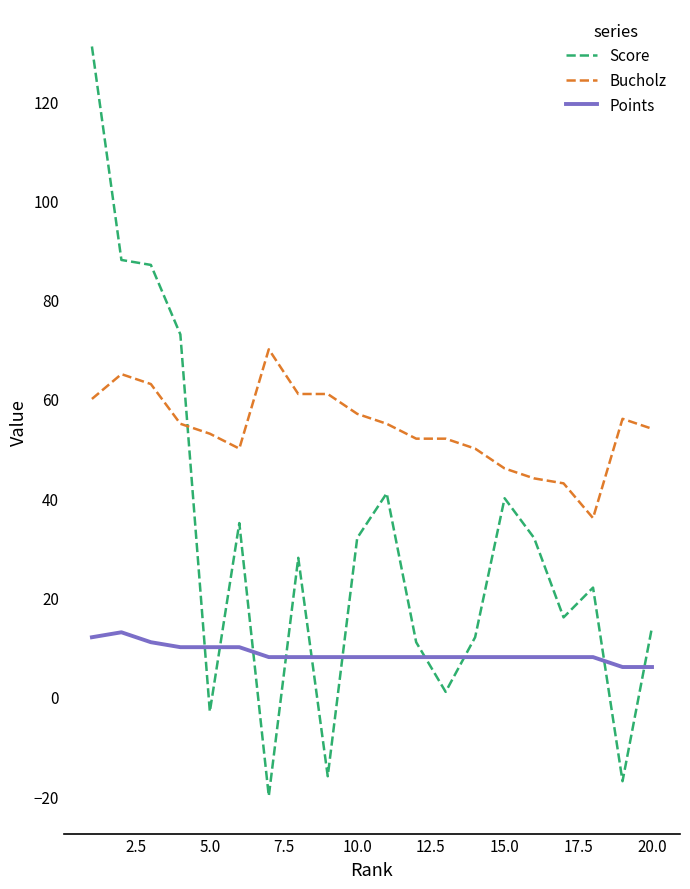

True or false: Bucholz and Points intersect in this chart.

False